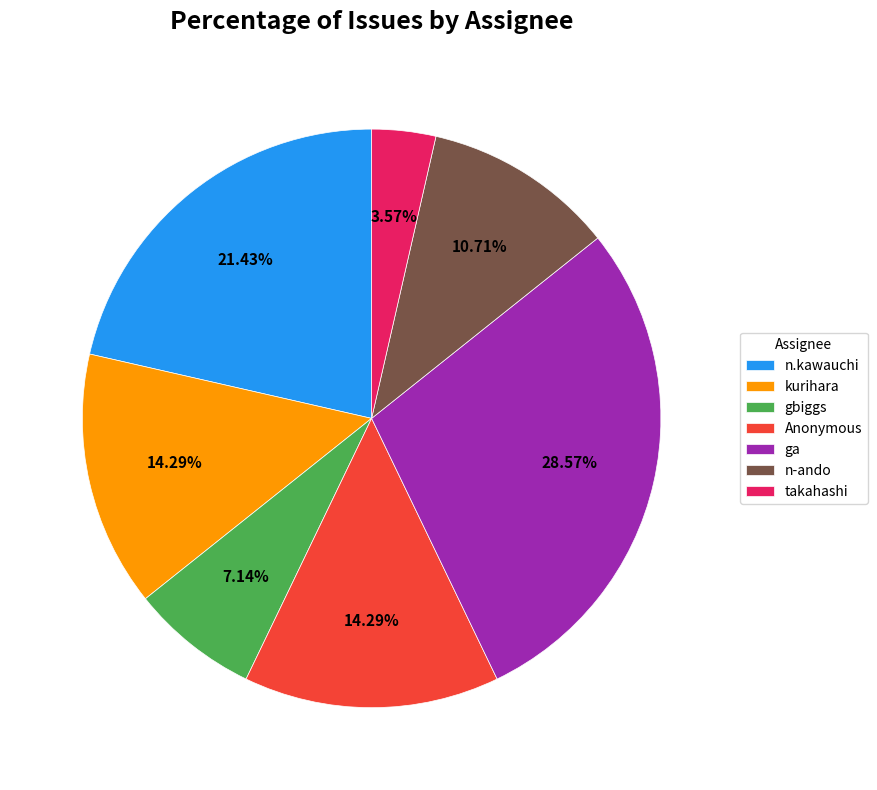

Approximately how many times larger is the value at n-ando compared to Anonymous?

0.7